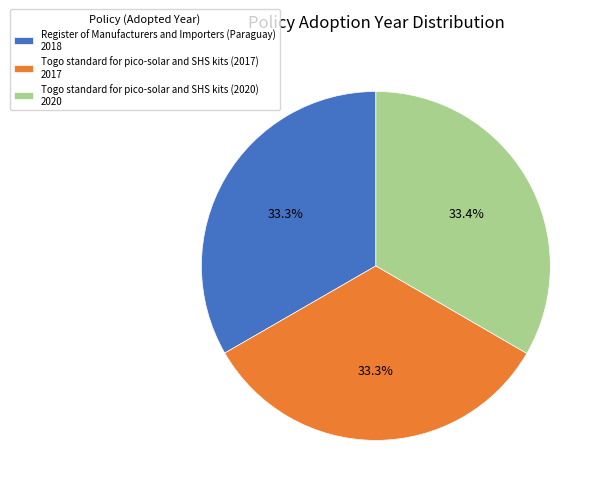

What is the ratio of the value at Togo standard for pico-solar and SHS kits (2017) 2017 to the value at Register of Manufacturers and Importers (Paraguay) 2018?

1.0